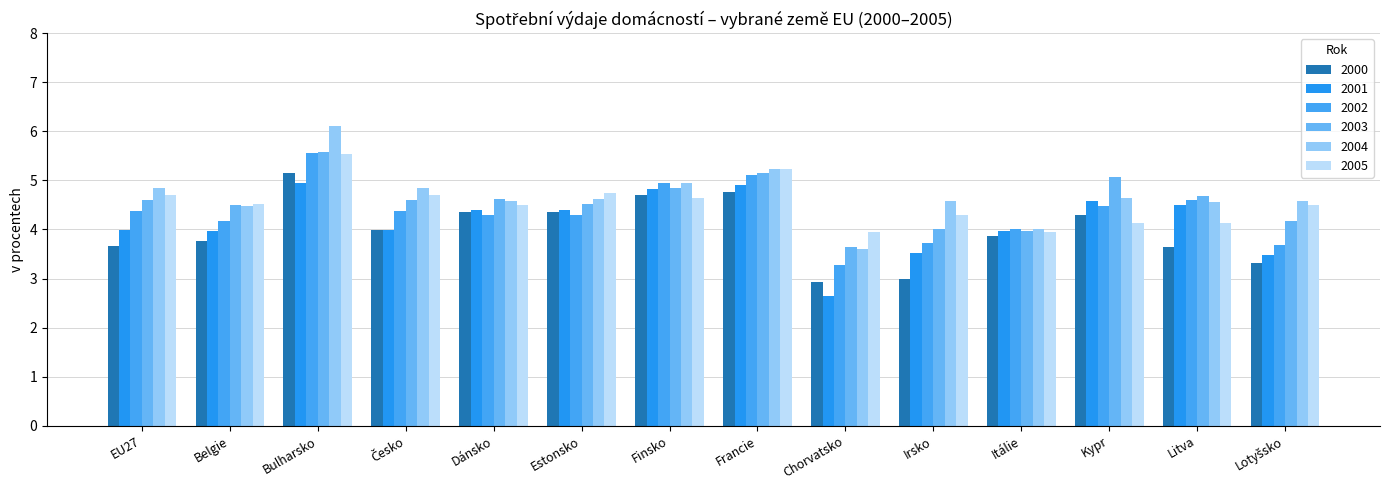

What is the sum of all 2004 values?

65.7